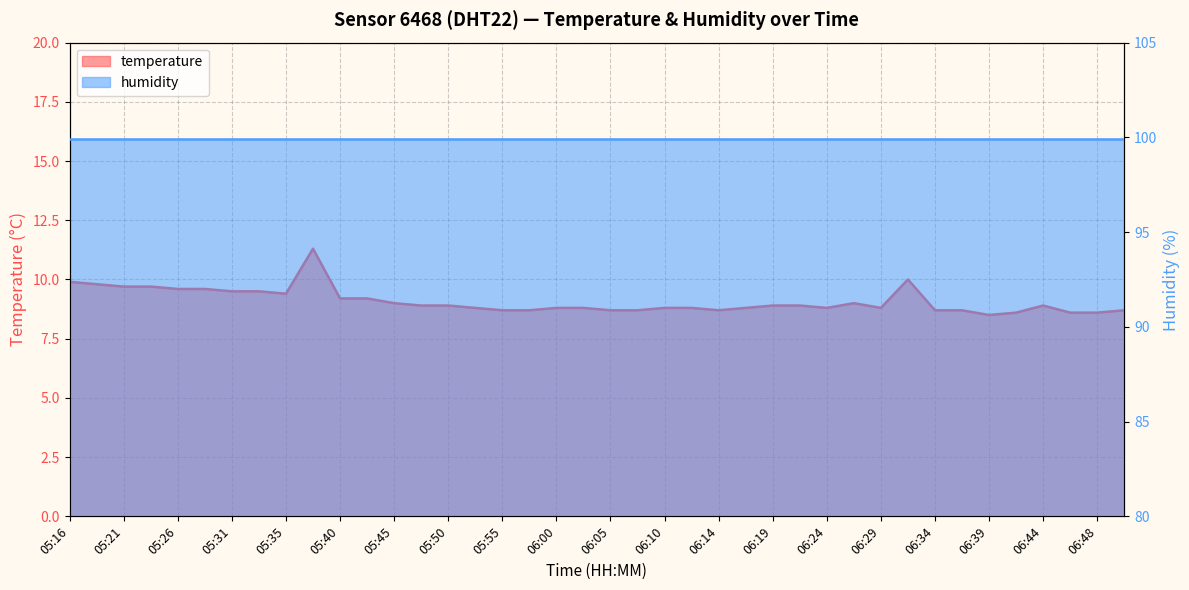

True or false: humidity has more than 0 points higher than both neighbors.

False